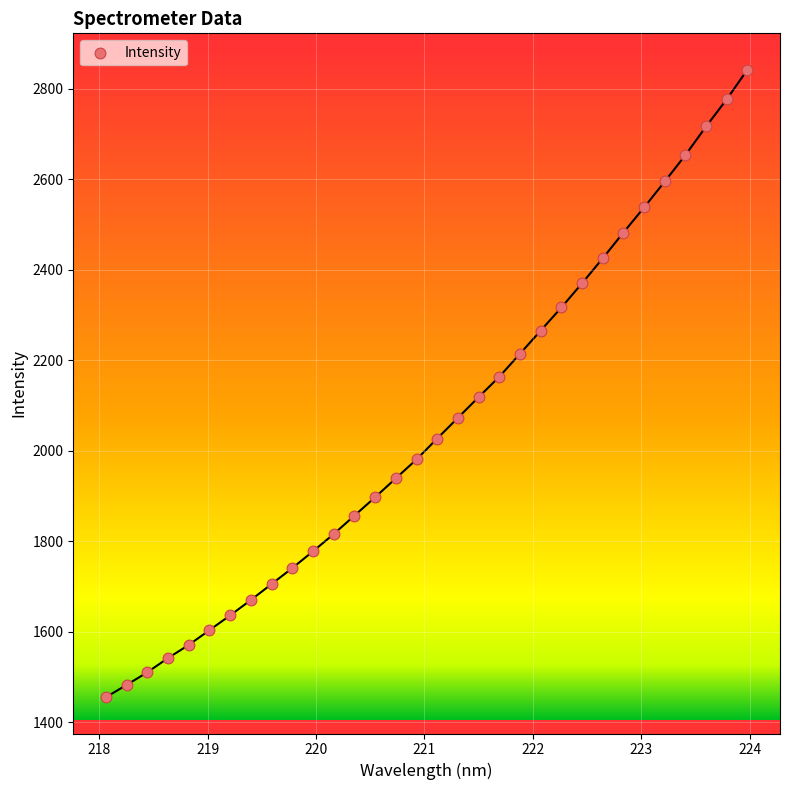

What is the range of Y values (max minus min)?

1387.3